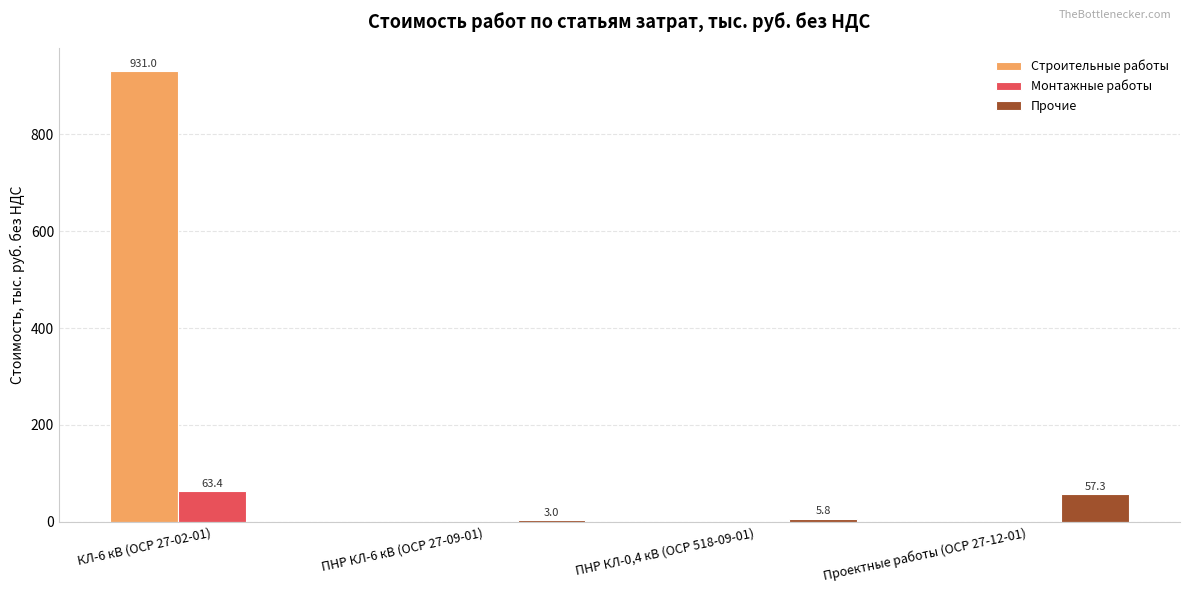

Which series changed the most between КЛ-6 кВ (ОСР 27-02-01) and ПНР КЛ-0,4 кВ (ОСР 518-09-01)?

Строительные работы